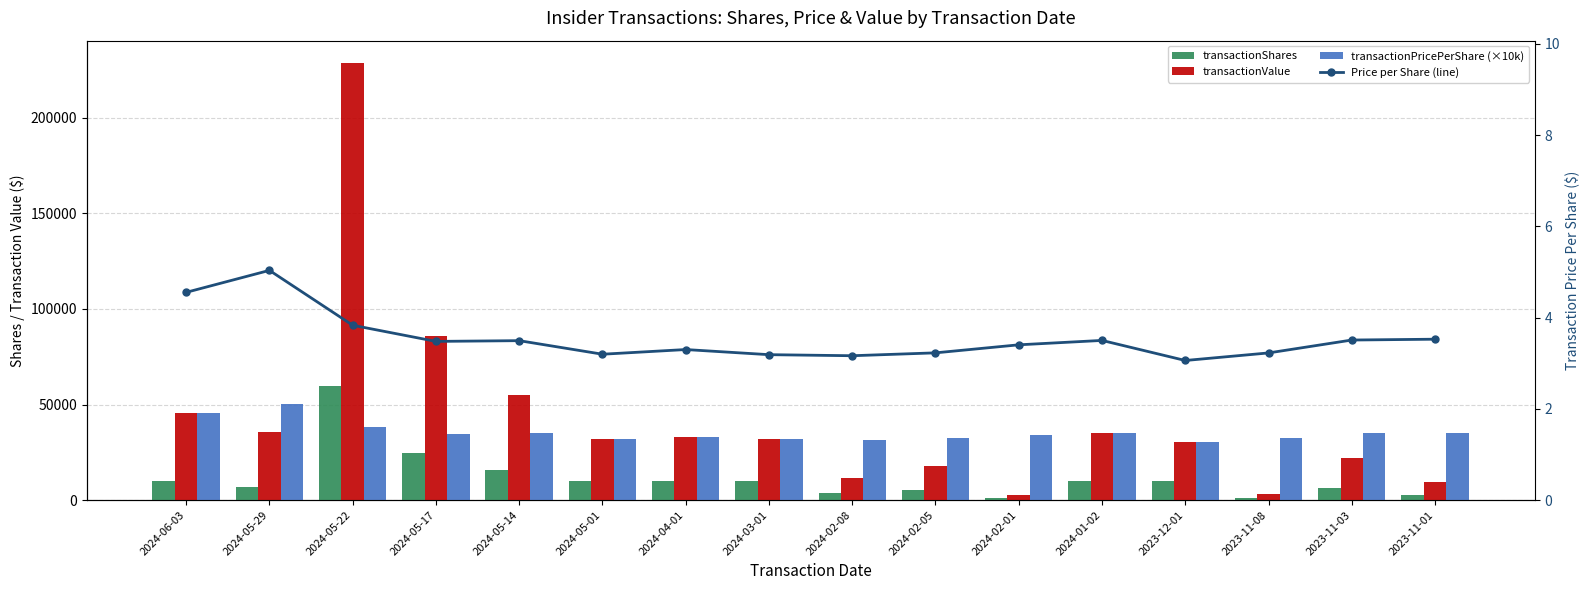

What is the difference between the transactionValue values at 2024-02-05 and 2024-05-22?

211146.0